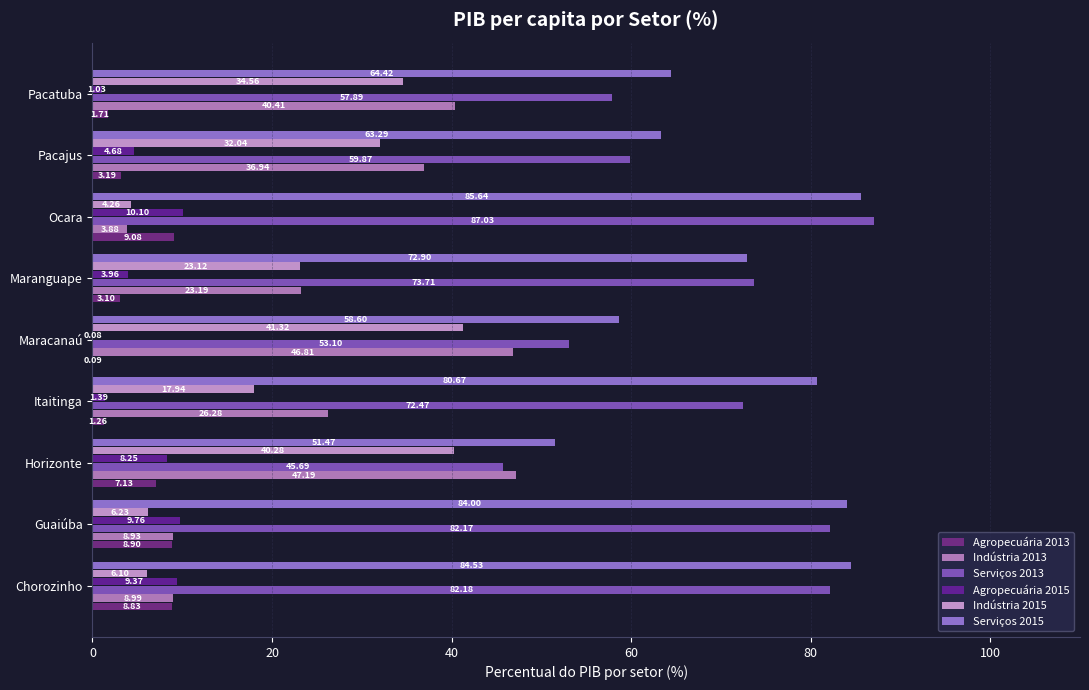

How many values in the Indústria 2013 series exceed 26?

5